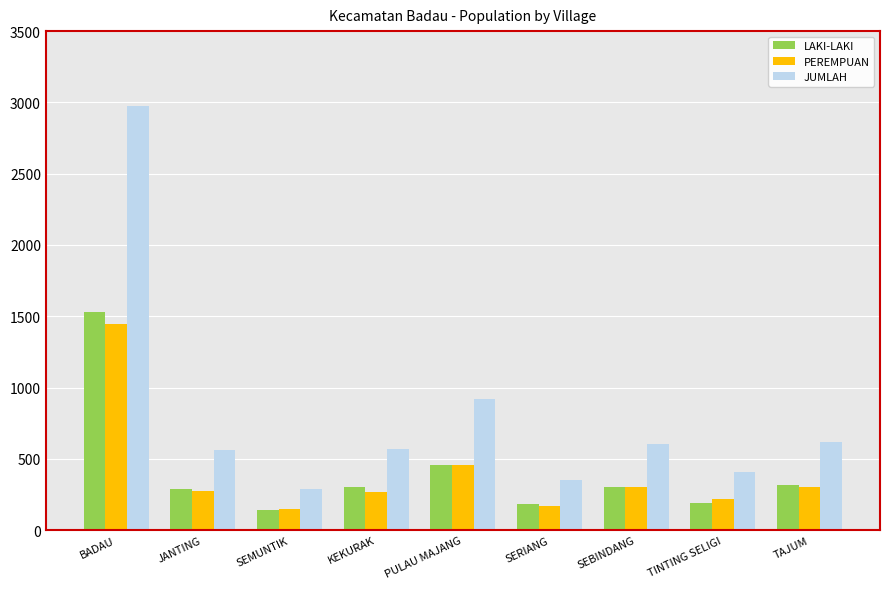

Which series has the largest total across all categories?

JUMLAH